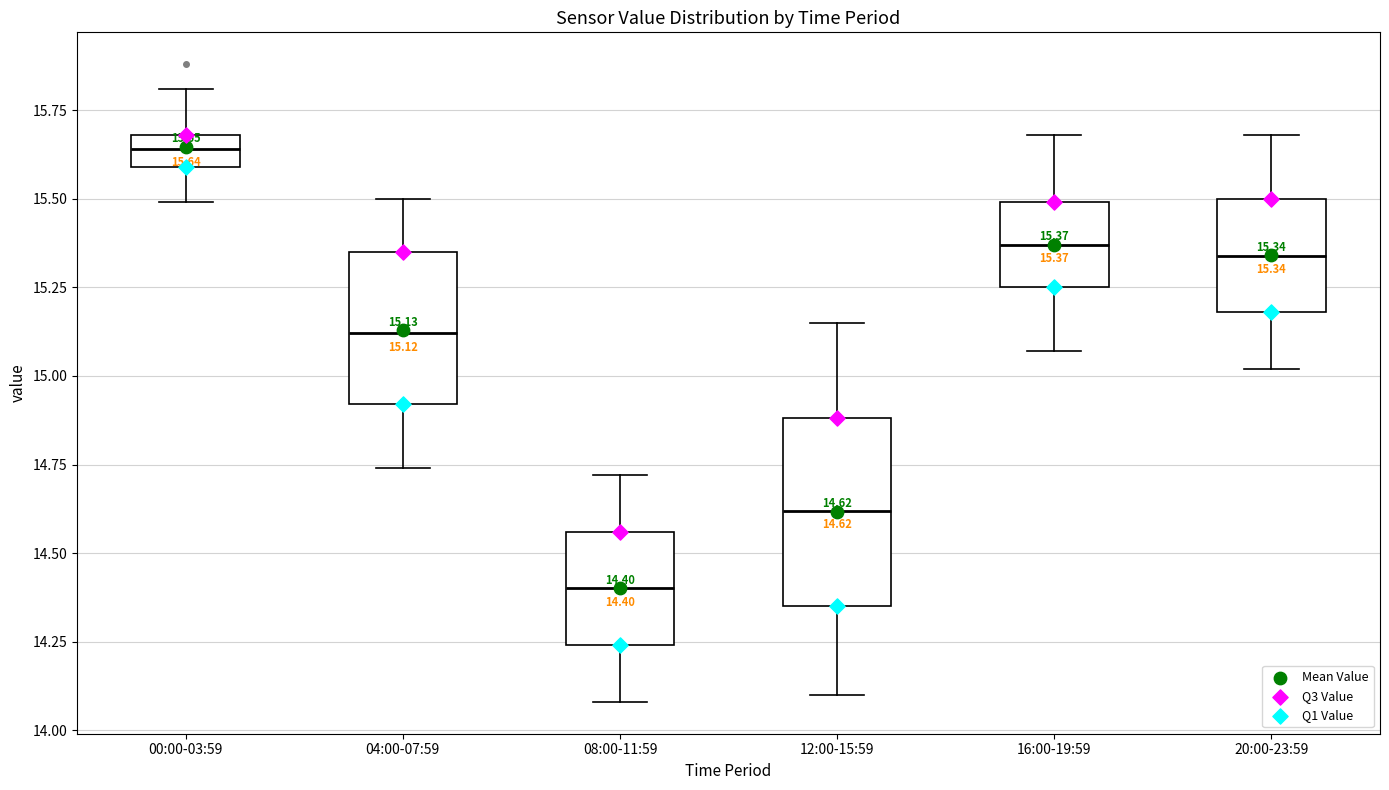

Which box has the lowest median line?

08:00-11:59